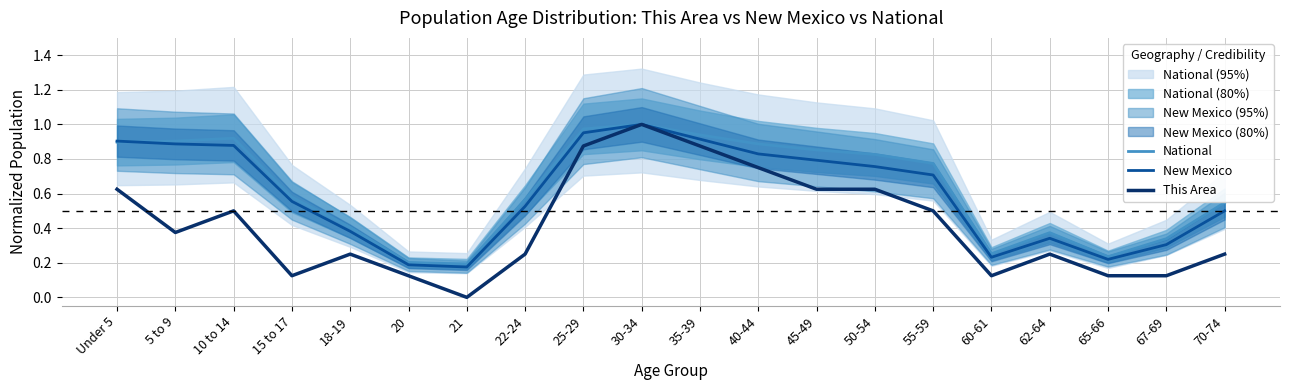

Which series has the widest spread of values?

This Area